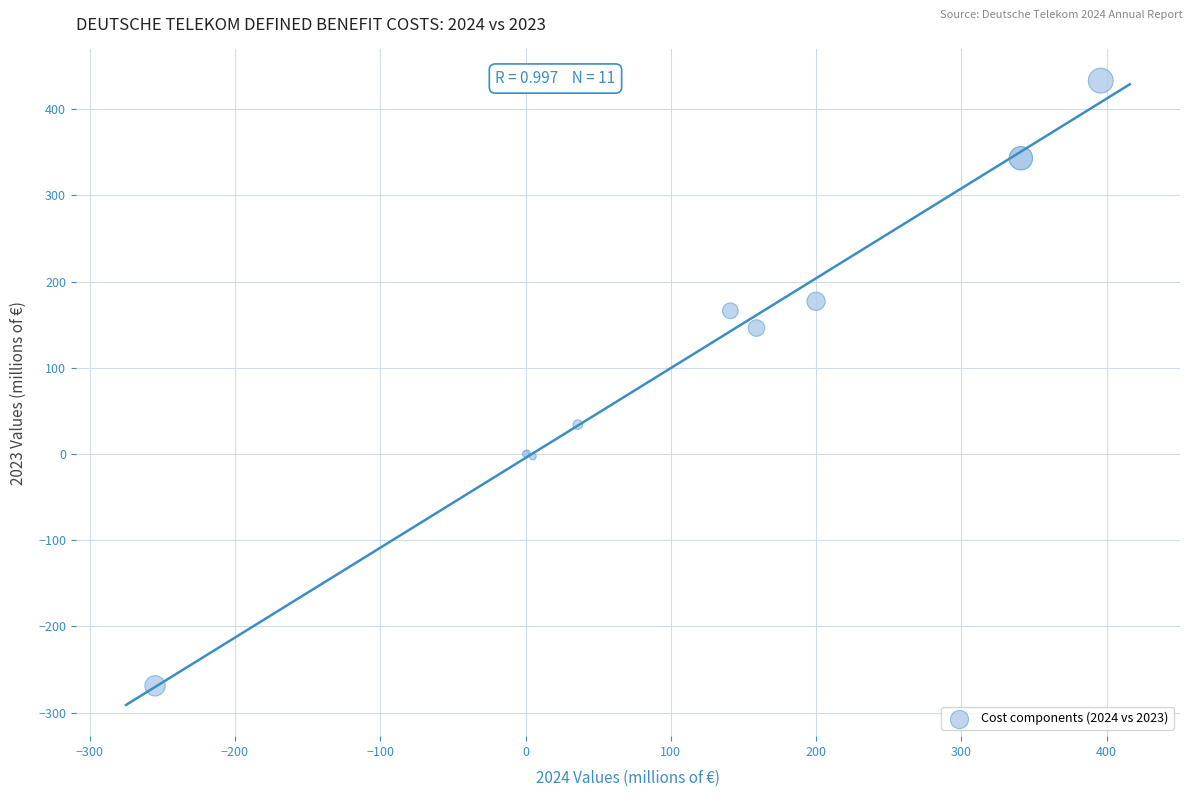

What Y value in the scatter plot is closest to 82?

34